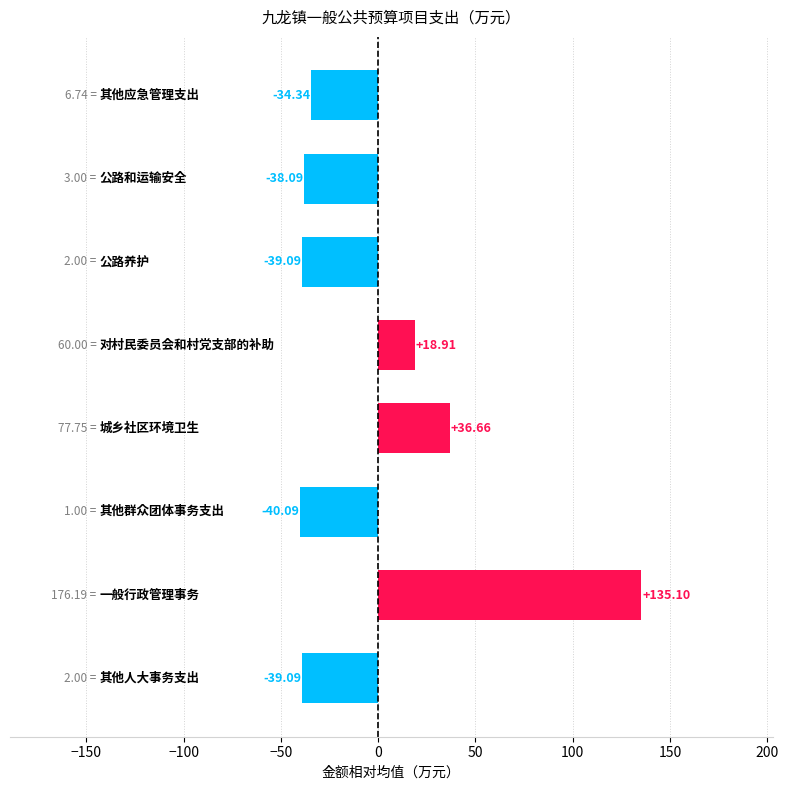

What is the difference between the second highest and second lowest values?

75.8